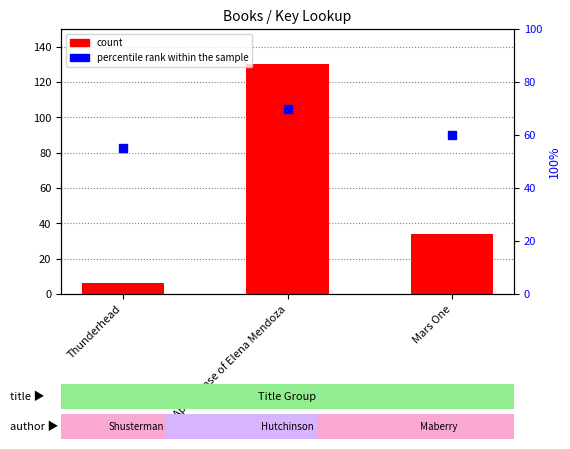

What are all the series names shown in the legend?

count, percentile rank within the sample